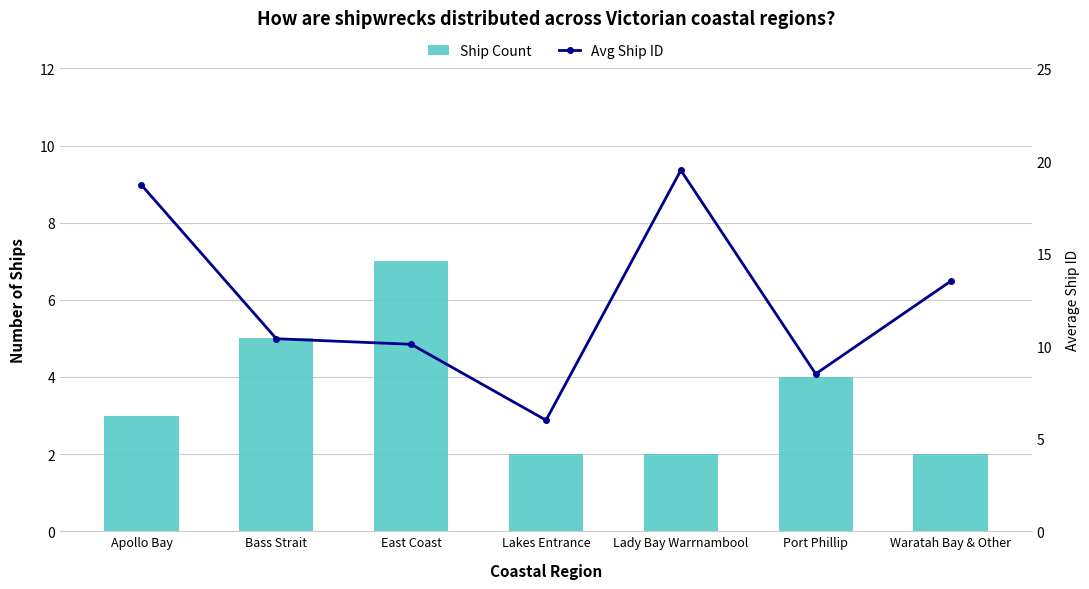

At Lakes Entrance, list the series in order from smallest to largest.

Ship Count, Avg Ship ID